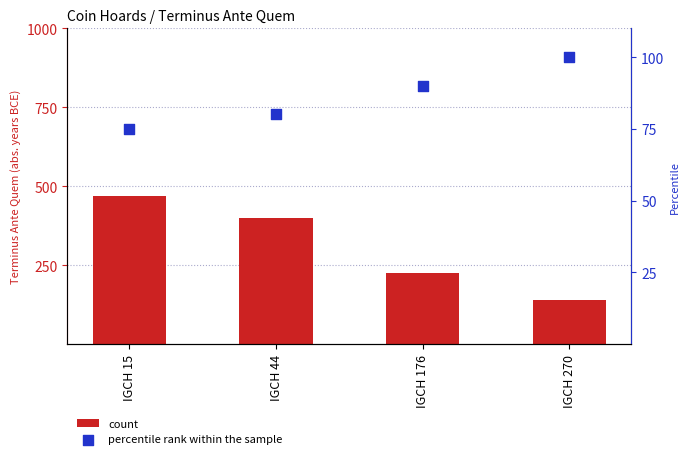

What are all the series names shown in the legend?

count, percentile rank within the sample